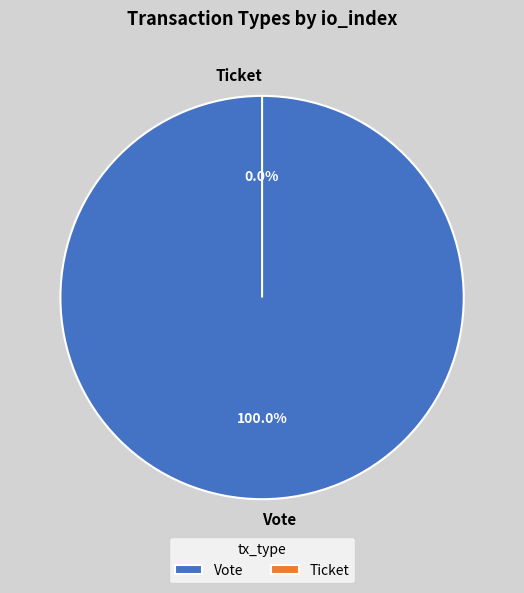

Which category accounts for the majority?

Vote